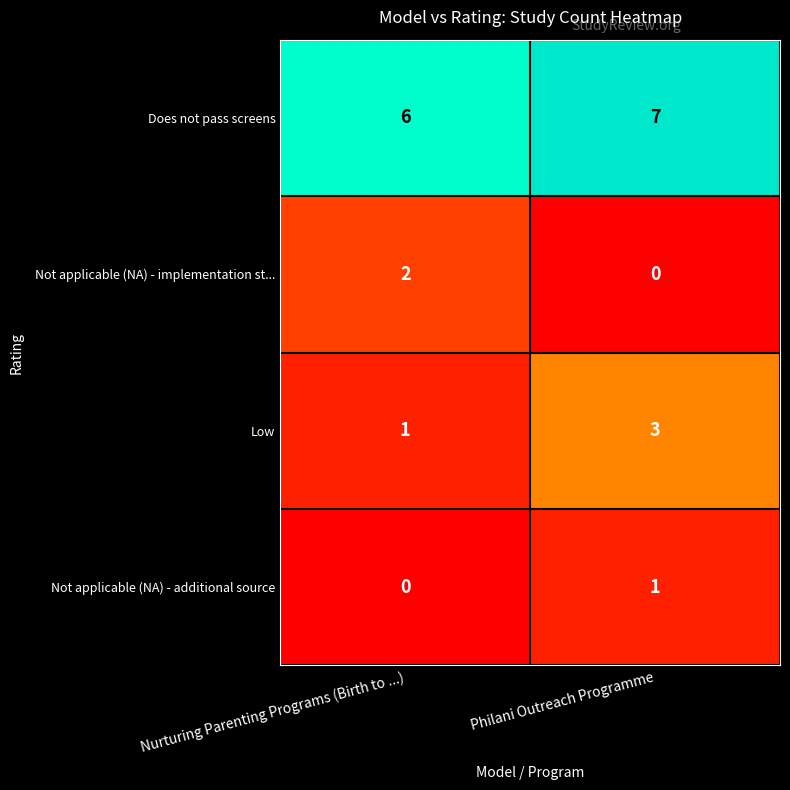

What is the greatest value displayed?

7